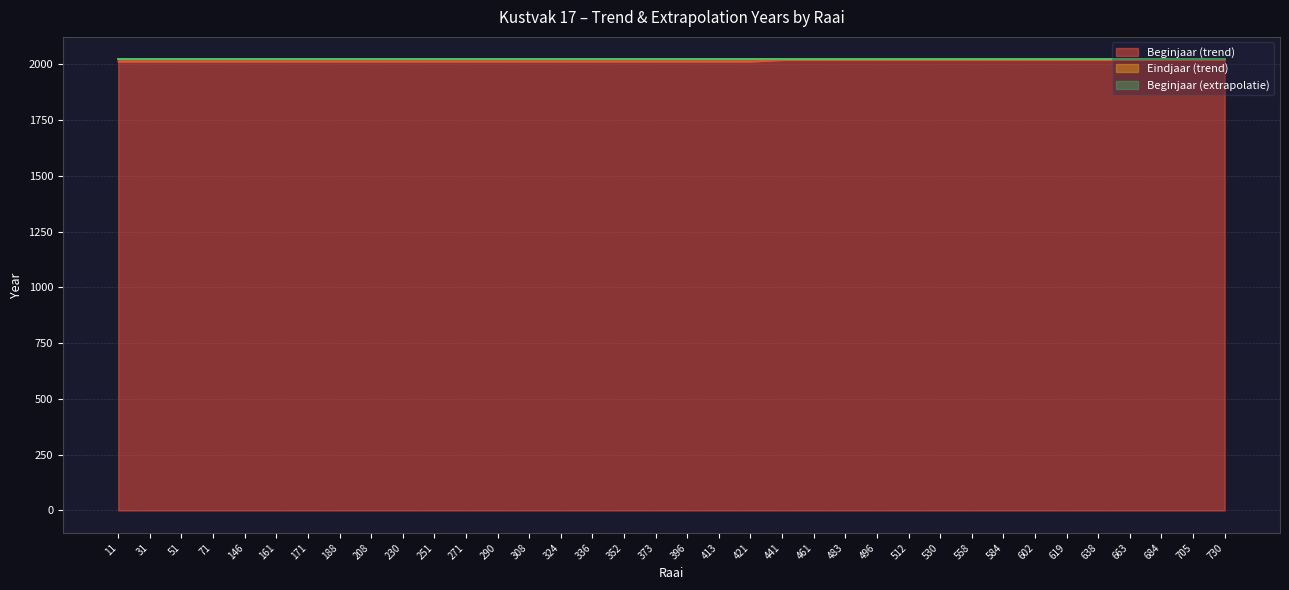

Is it true that Beginjaar (trend) equals 2020 at 602?

True